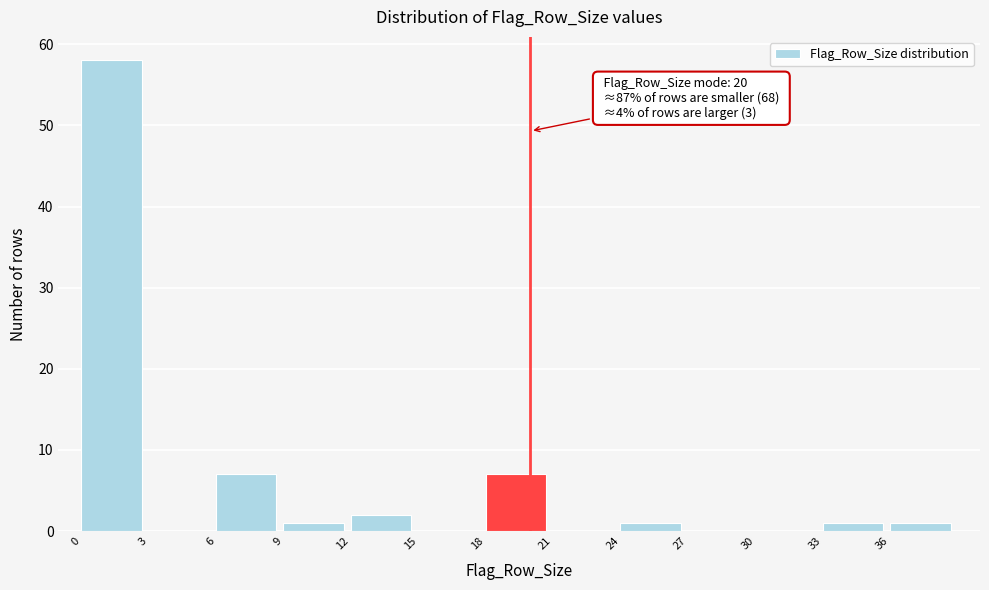

Over which range of the x-axis is the bar tallest?

0 to 3